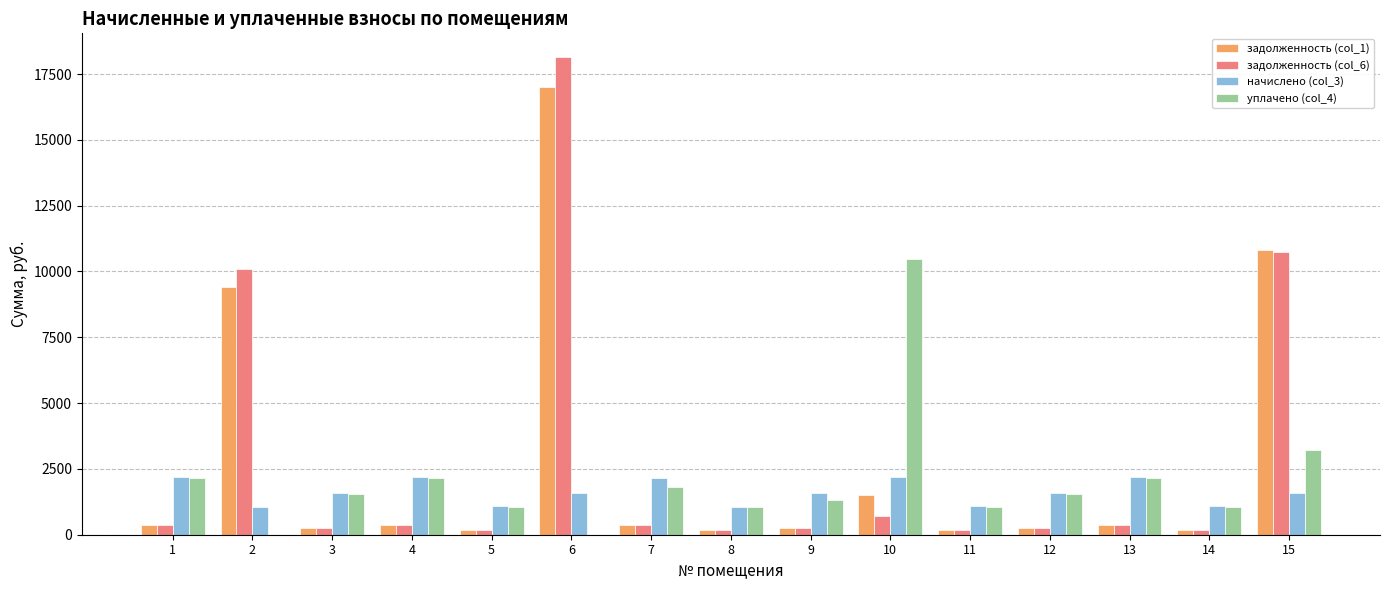

What is the sum of all начислено (col_3) values?

24143.6